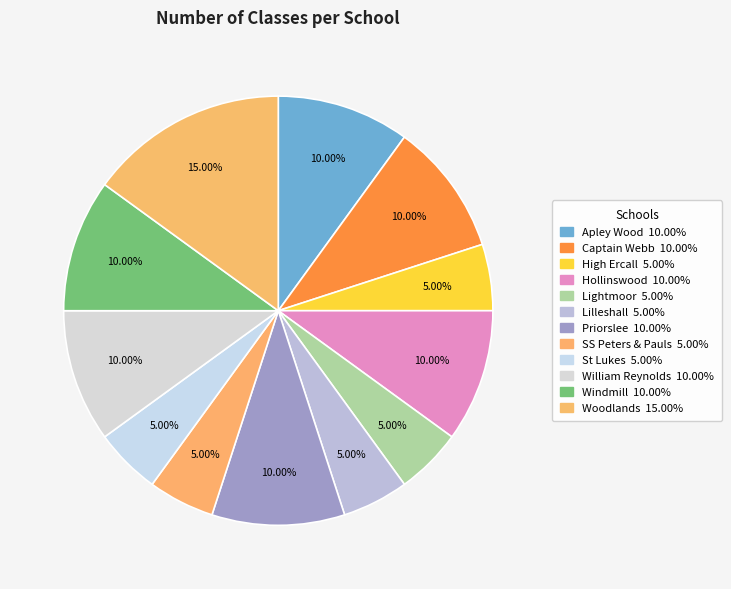

Between William Reynolds and Windmill, which is larger?

William Reynolds